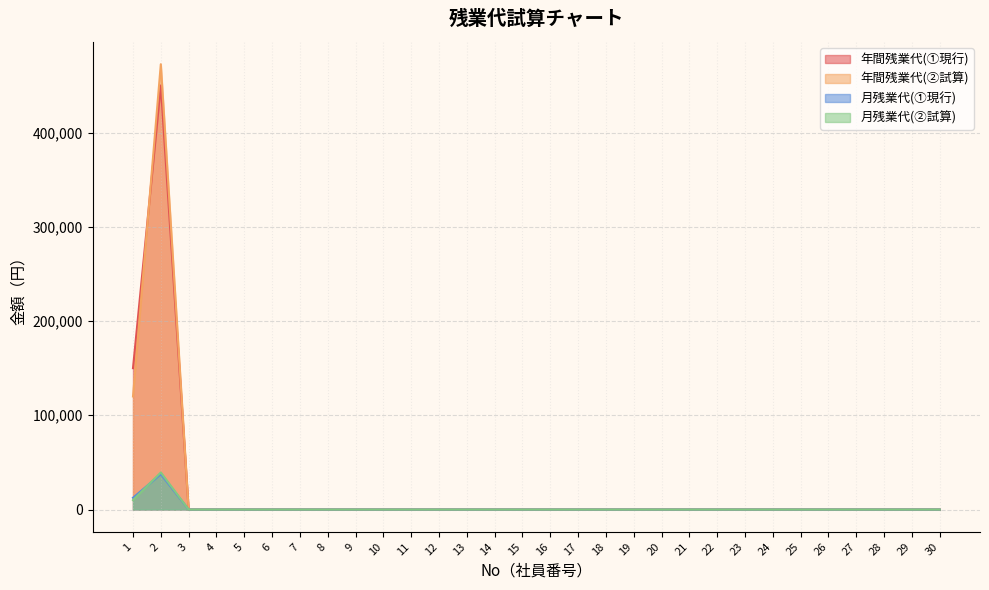

Which category has the highest value across all series?

2